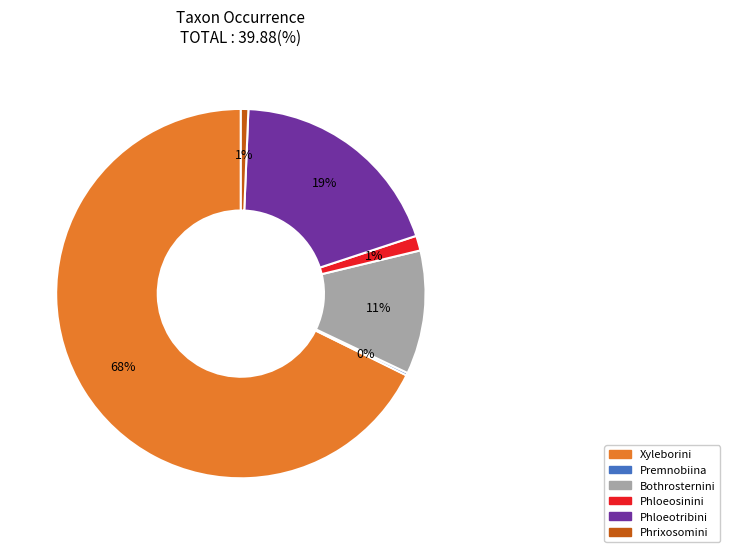

Approximately how many times larger is the value at Phloeotribini compared to Xyleborini?

0.3